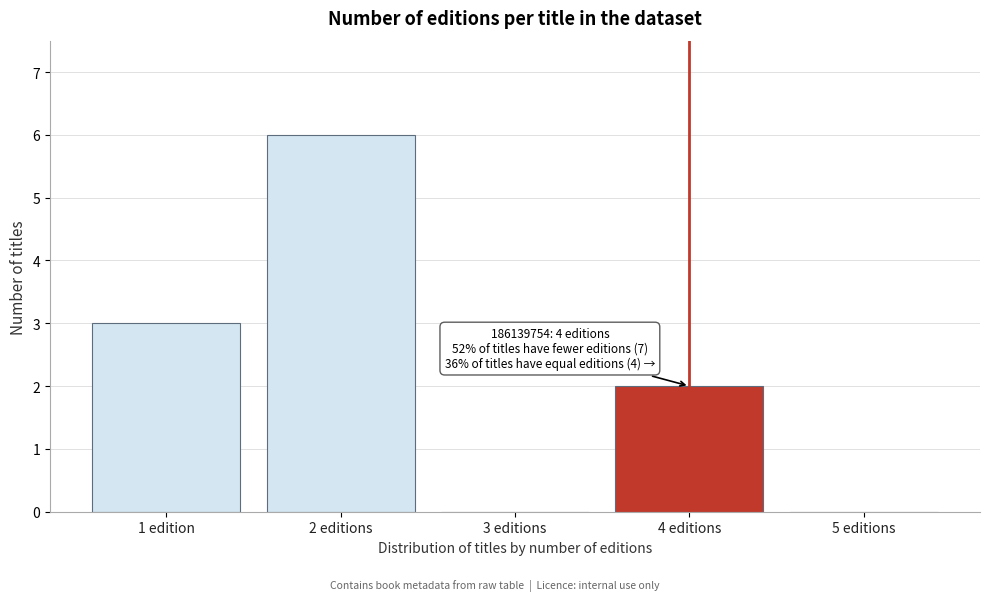

Reading left to right, list all the values displayed in this chart.

1 edition=3	2 editions=6	3 editions=0	4 editions=2	5 editions=0